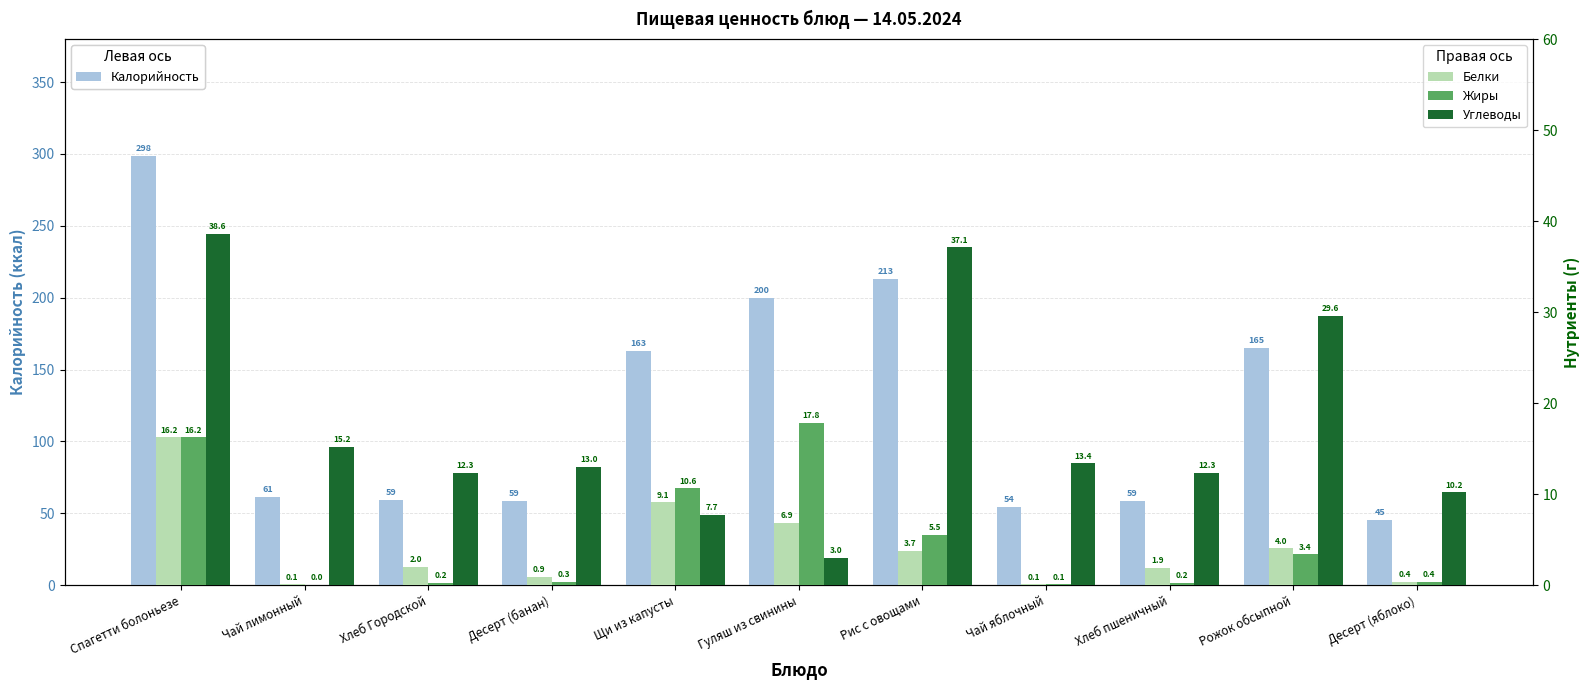

Does the chart contain any negative values?

No